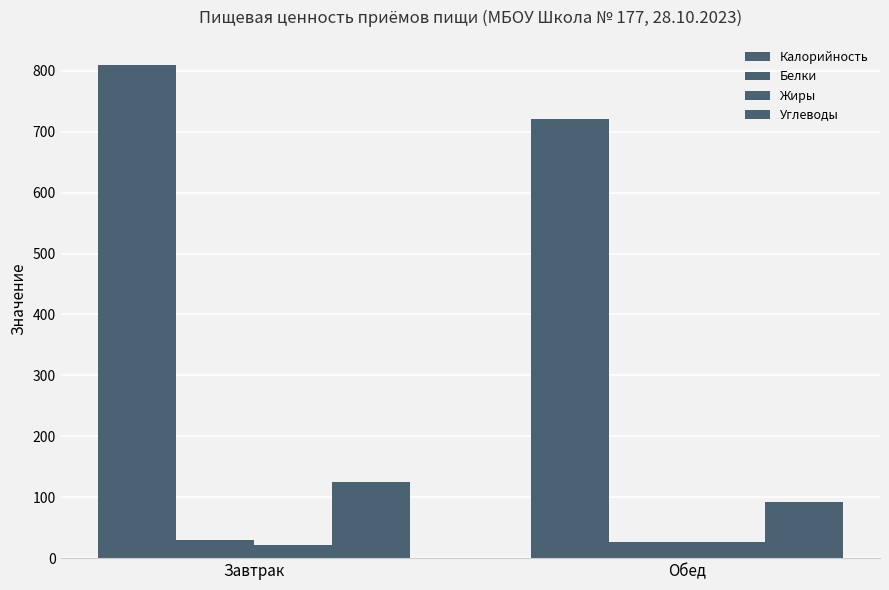

At which category is the sum across all series the highest?

Завтрак